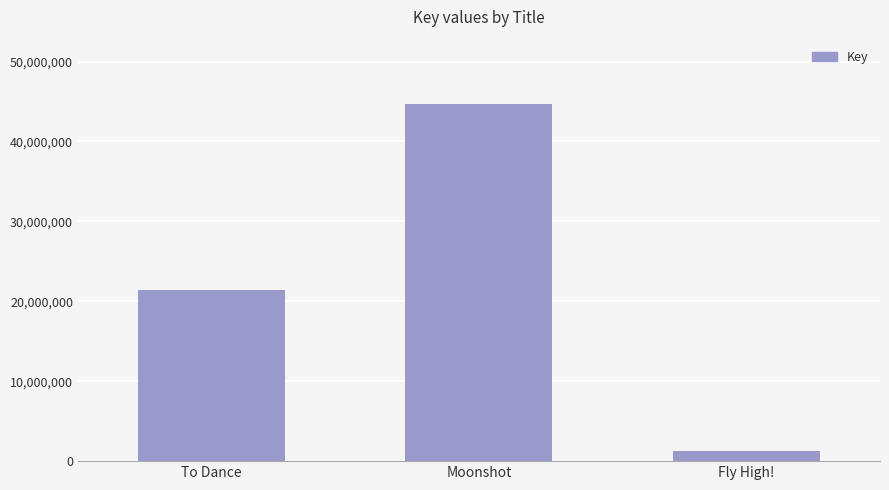

Rank the categories by value from lowest to highest.

Fly High!, To Dance, Moonshot